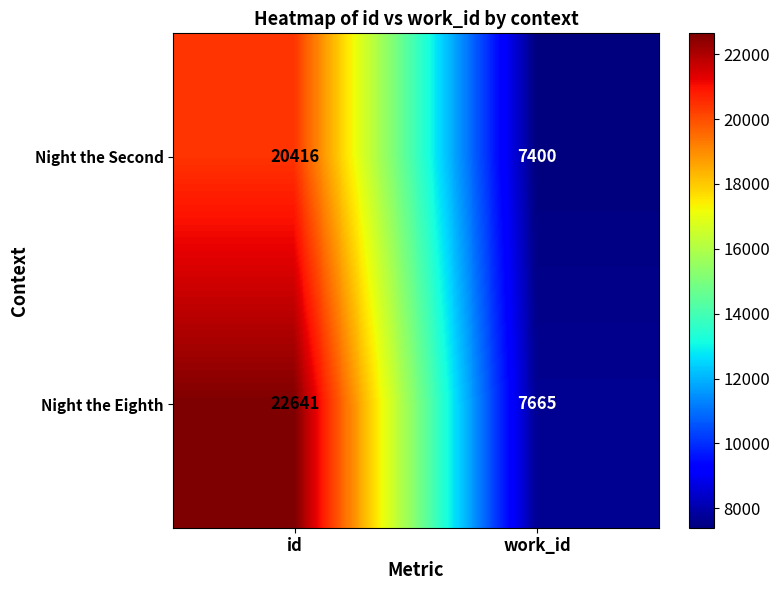

Reading left to right, list all the values displayed in this chart.

Night the Second: 20416	7400
Night the Eighth: 22641	7665